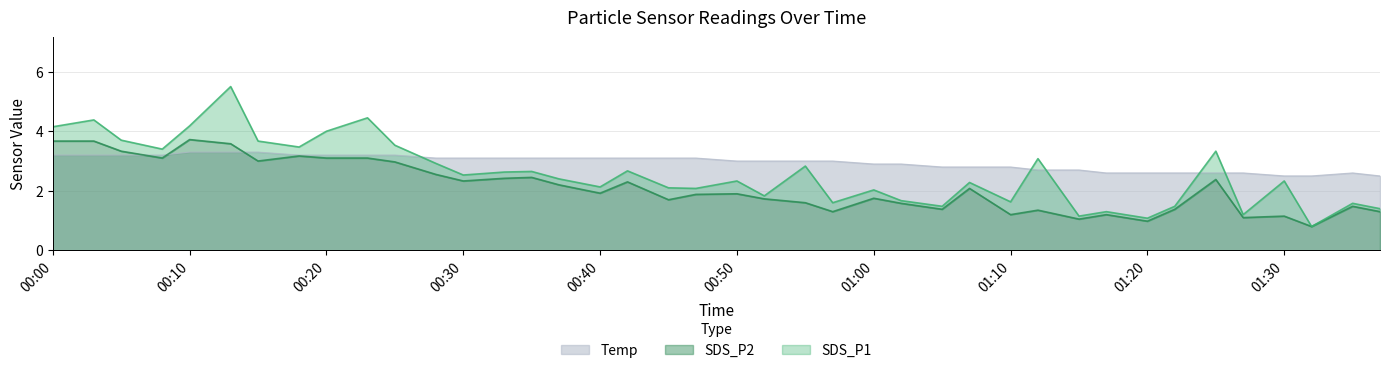

What is the difference between the maximum and minimum values in the SDS_P1 series?

4.7